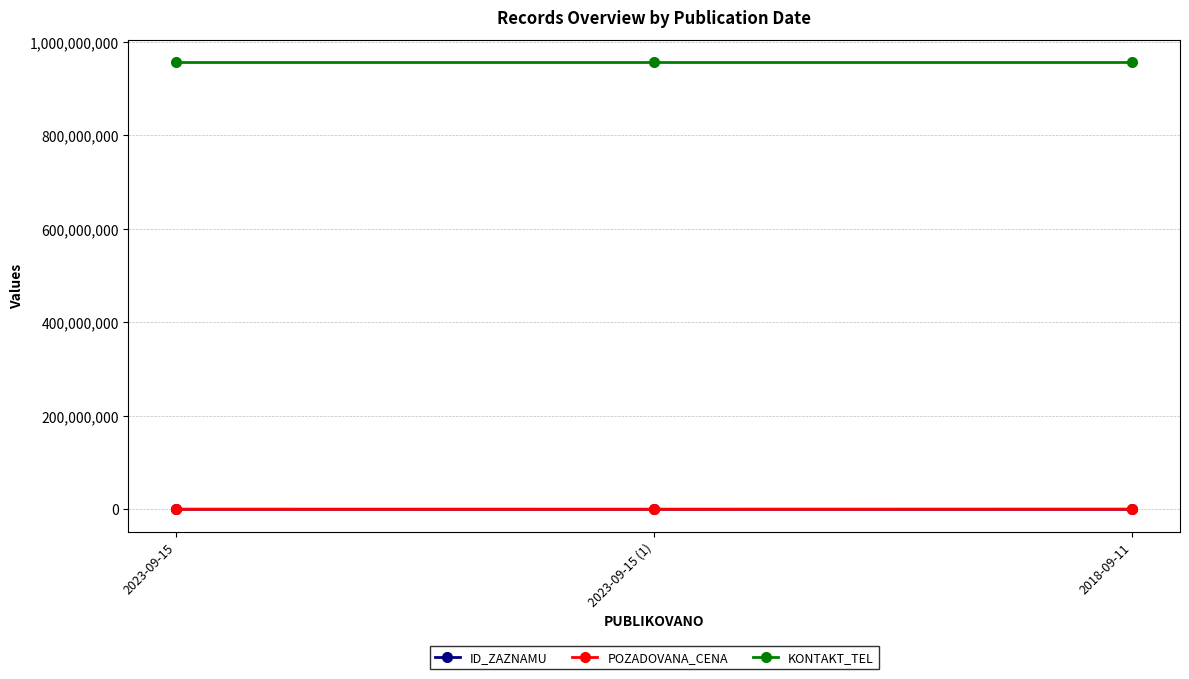

What is the difference between the highest and lowest values at 2023-09-15 (1)?

956095956